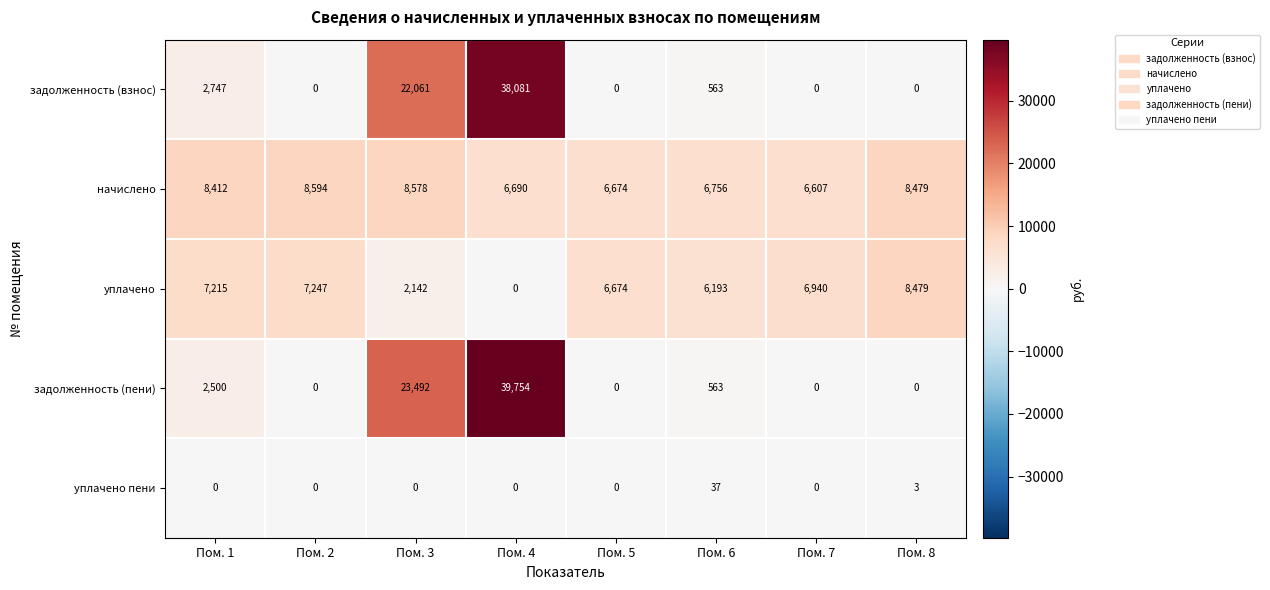

What is the average value of the начислено series?

7599